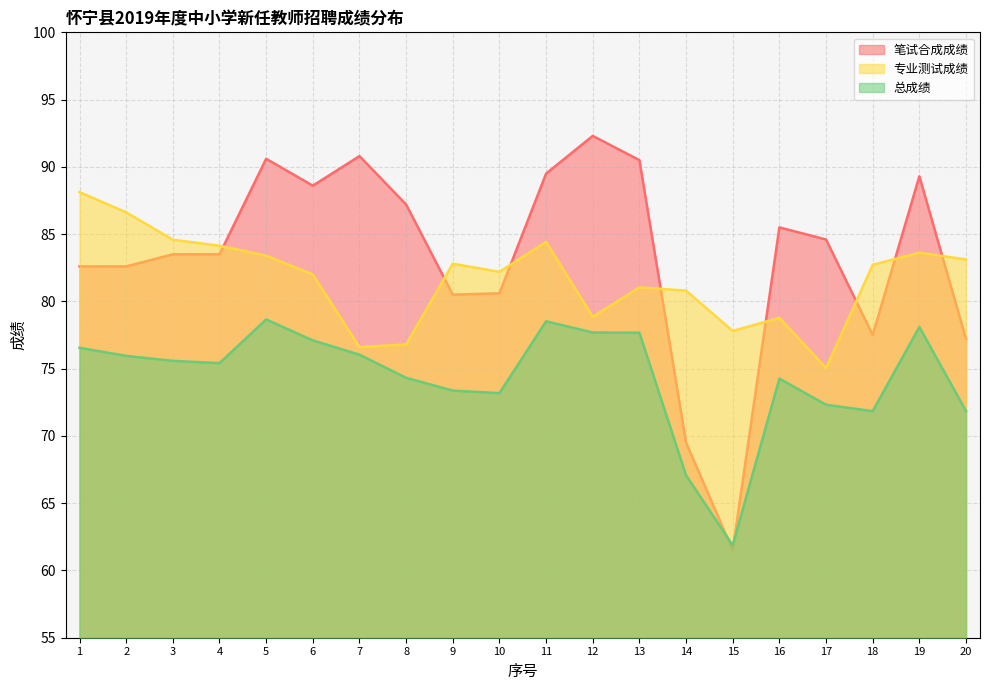

List the series in order of their overall mean, highest first.

笔试合成成绩, 专业测试成绩, 总成绩